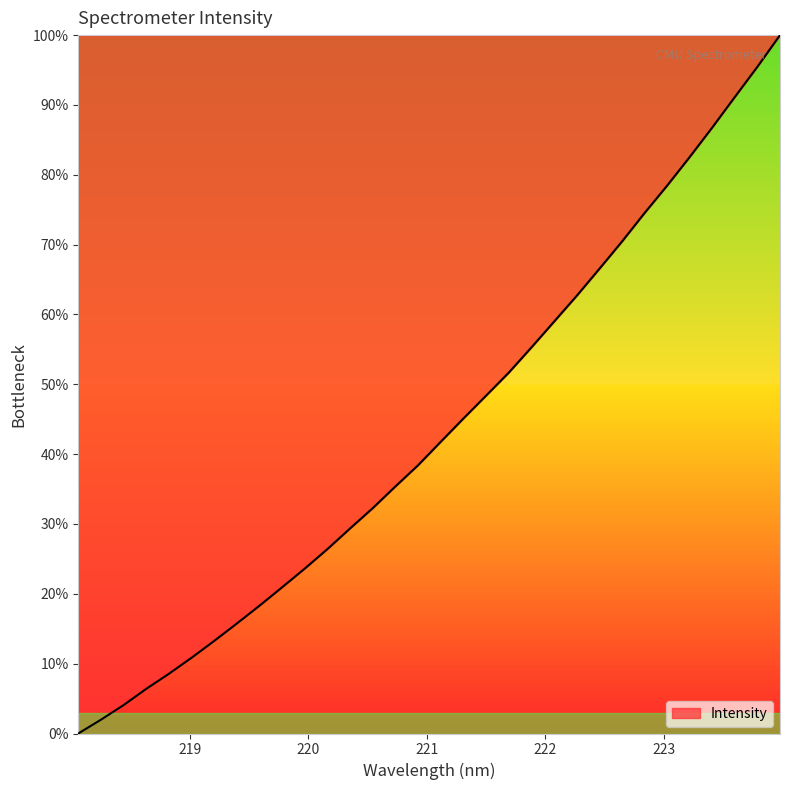

What is the difference between the maximum and minimum values?

100.0